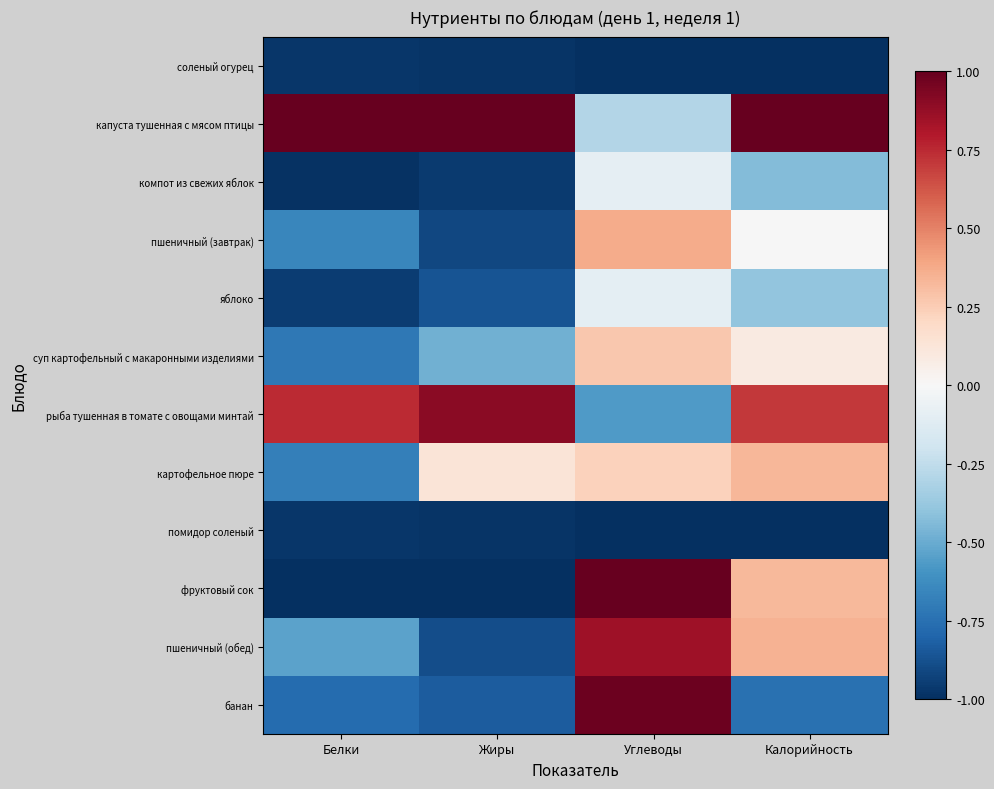

At which category is the sum across all series the highest?

Углеводы